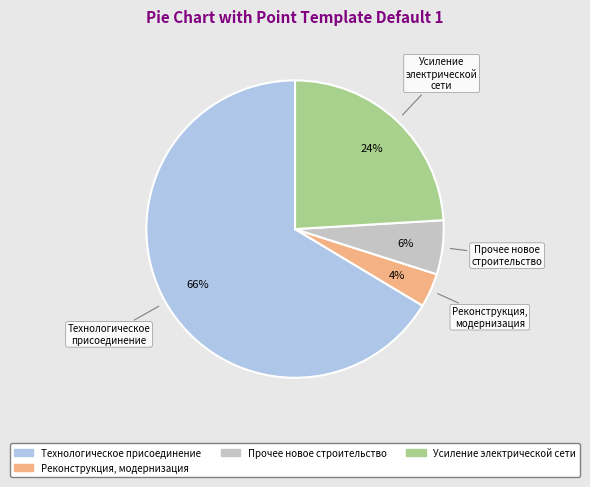

Which has a higher value, Прочее новое строительство or Усиление электрической сети?

Усиление электрической сети